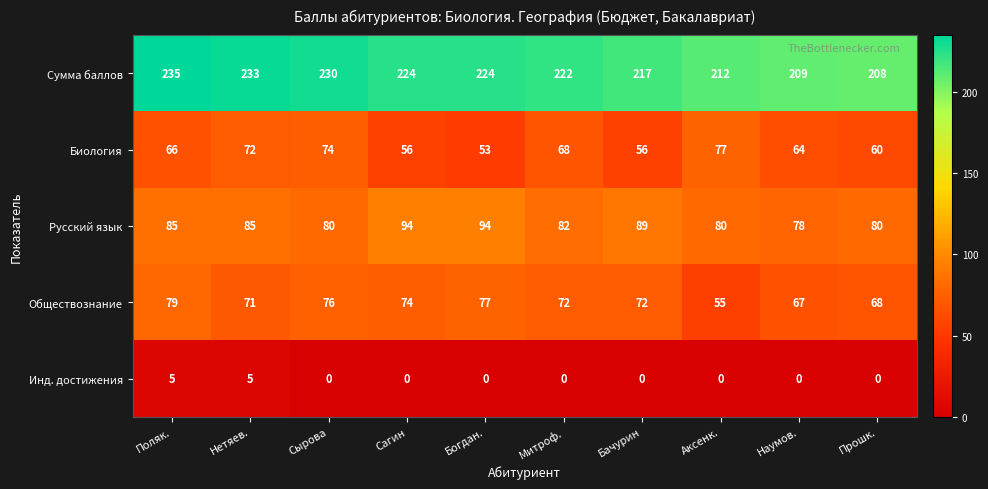

What is the total value across all series at Нетяев.?

466